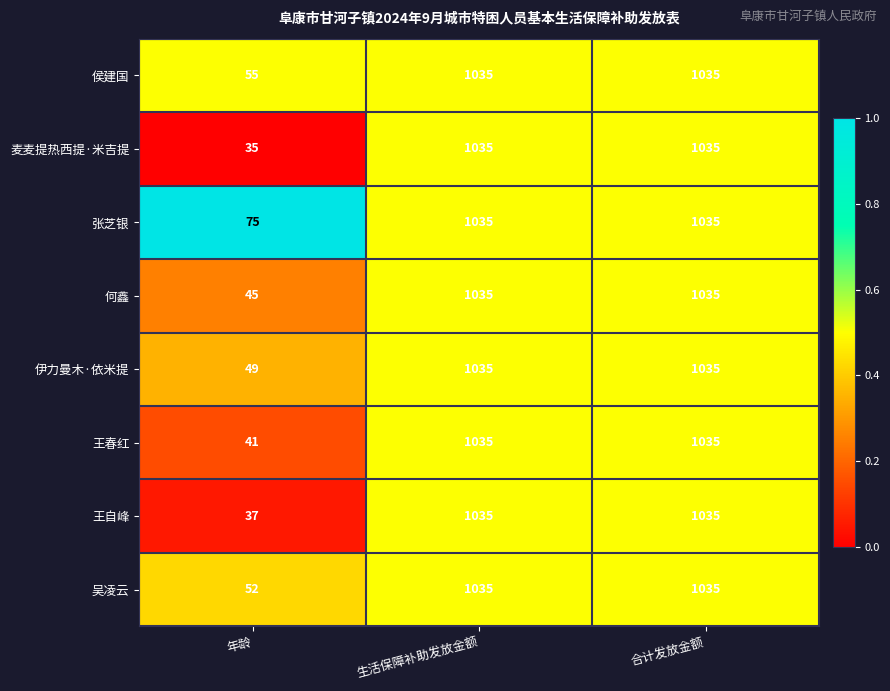

Is the value of 侯建国 at 合计发放金额 greater than the value of 王春红 at 年龄?

Yes